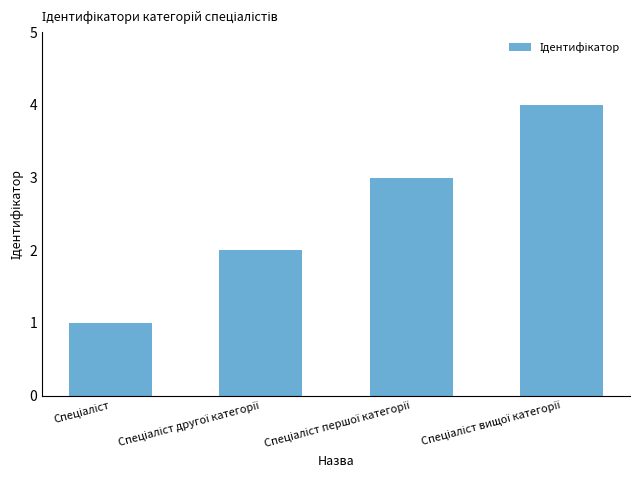

What is the difference between the second highest and second lowest values?

1